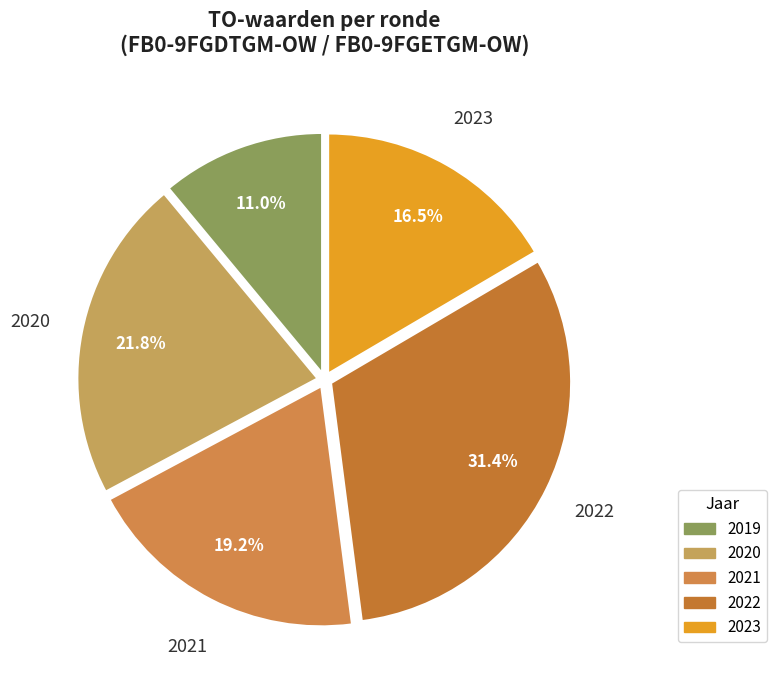

Rank the categories by value from highest to lowest.

2022, 2020, 2021, 2023, 2019